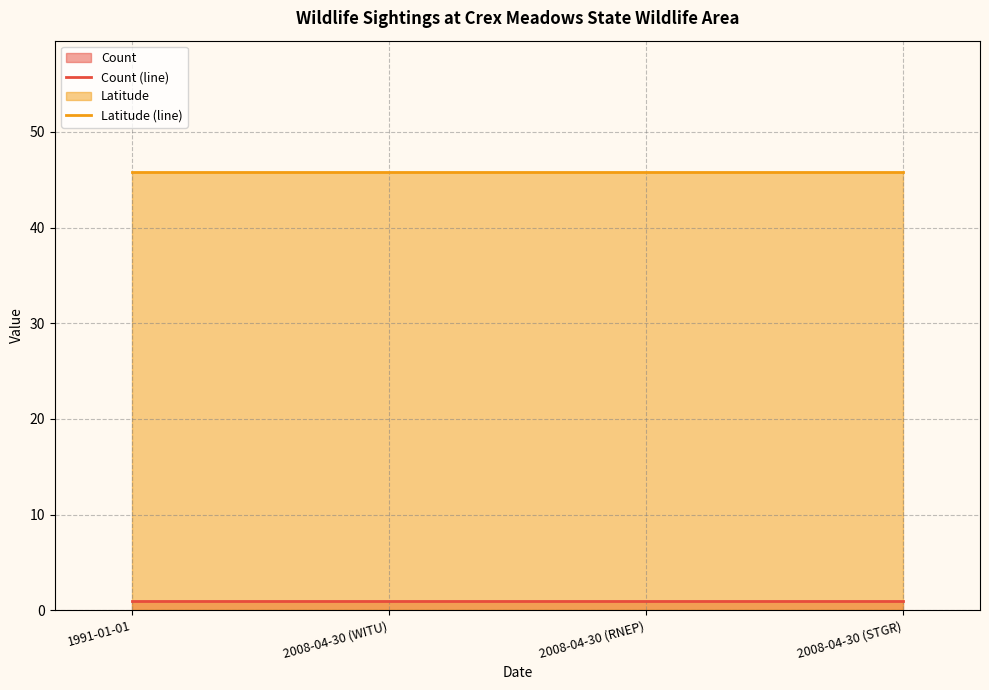

What is the total value across all series at 2008-04-30 (STGR)?

46.8